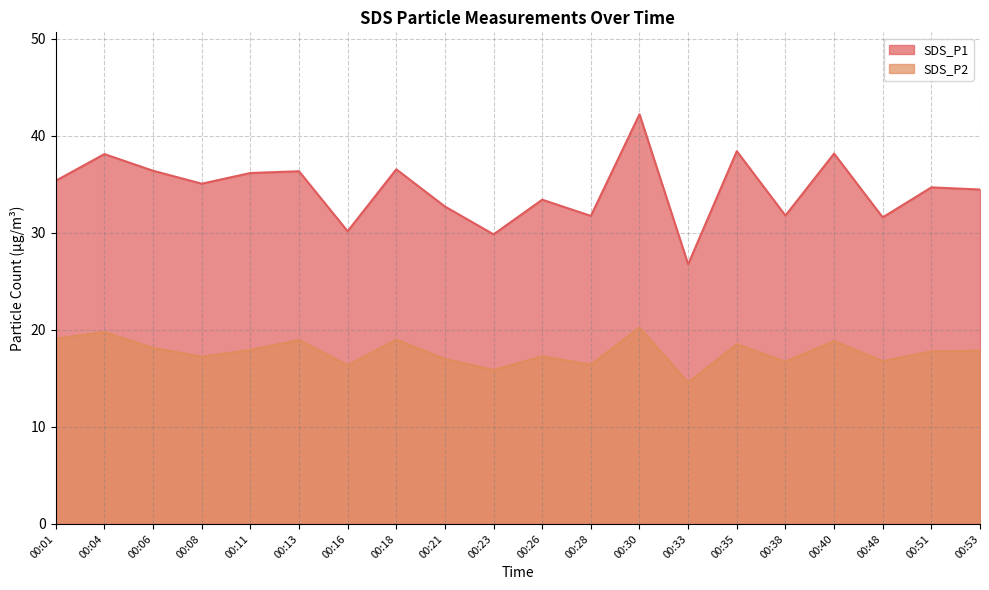

At which category does the chart reach its peak across all series?

00:30